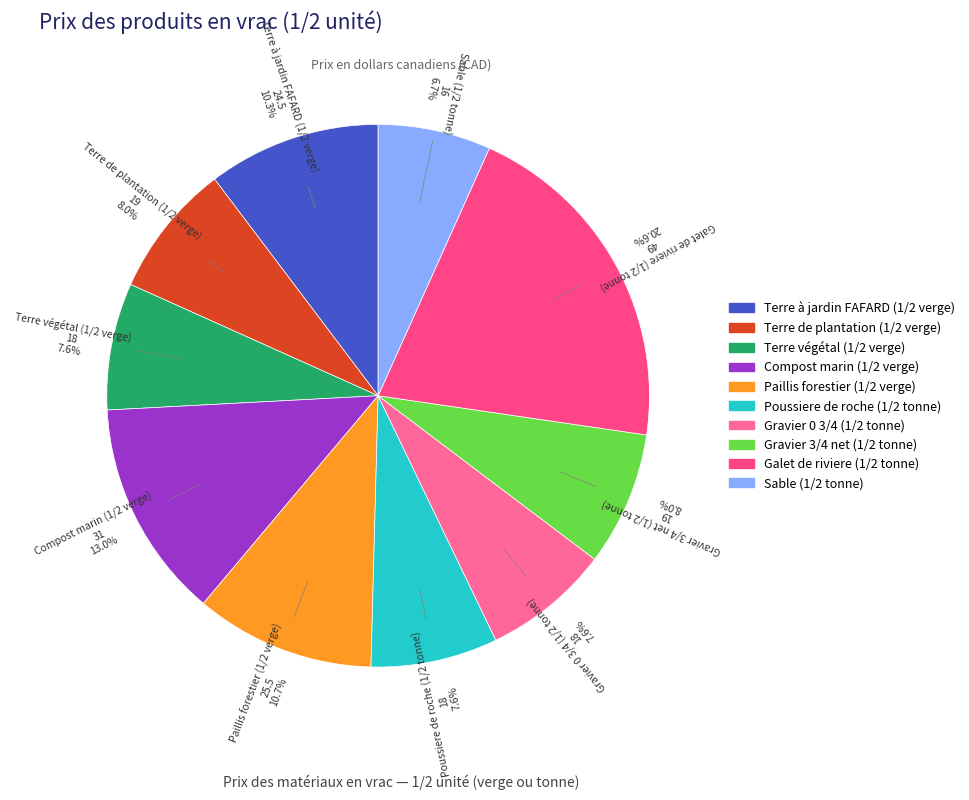

True or false: Gravier 3/4 net (1/2 tonne) accounts for 15% of the total.

False